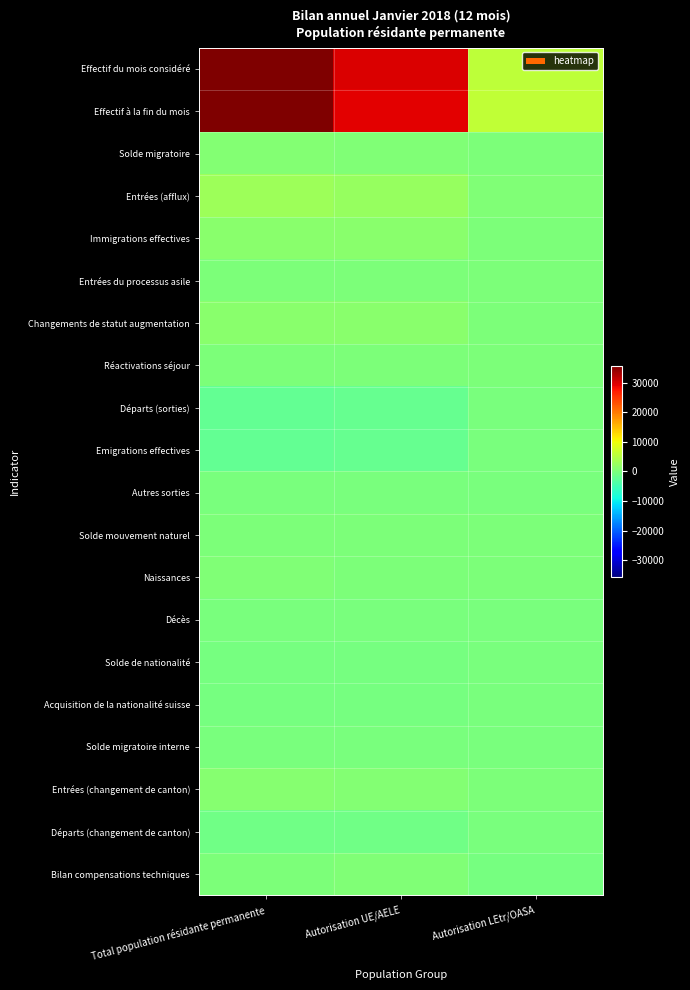

Reading left to right, extract all data points from this chart.

Effectif du mois considéré: Total population résidante permanente=35739	Autorisation UE/AELE=30146	Autorisation LEtr/OASA=5593
Effectif à la fin du mois: Total population résidante permanente=35466	Autorisation UE/AELE=29423	Autorisation LEtr/OASA=6043
Solde migratoire: Total population résidante permanente=789	Autorisation UE/AELE=552	Autorisation LEtr/OASA=237
Entrées (afflux): Total population résidante permanente=2830	Autorisation UE/AELE=2431	Autorisation LEtr/OASA=399
Immigrations effectives: Total population résidante permanente=1383	Autorisation UE/AELE=1262	Autorisation LEtr/OASA=121
Entrées du processus asile: Total population résidante permanente=186	Autorisation UE/AELE=2	Autorisation LEtr/OASA=184
Changements de statut augmentation: Total population résidante permanente=1261	Autorisation UE/AELE=1167	Autorisation LEtr/OASA=94
Réactivations séjour: Total population résidante permanente=140	Autorisation UE/AELE=115	Autorisation LEtr/OASA=25
Départs (sorties): Total population résidante permanente=-1968	Autorisation UE/AELE=-1811	Autorisation LEtr/OASA=-157
Emigrations effectives: Total population résidante permanente=-1958	Autorisation UE/AELE=-1801	Autorisation LEtr/OASA=-157
Autres sorties: Total population résidante permanente=-213	Autorisation UE/AELE=-183	Autorisation LEtr/OASA=-30
Solde mouvement naturel: Total population résidante permanente=190	Autorisation UE/AELE=147	Autorisation LEtr/OASA=43
Naissances: Total population résidante permanente=323	Autorisation UE/AELE=262	Autorisation LEtr/OASA=61
Décès: Total population résidante permanente=-133	Autorisation UE/AELE=-115	Autorisation LEtr/OASA=-18
Solde de nationalité: Total population résidante permanente=-459	Autorisation UE/AELE=-288	Autorisation LEtr/OASA=-171
Acquisition de la nationalité suisse: Total population résidante permanente=-459	Autorisation UE/AELE=-288	Autorisation LEtr/OASA=-171
Solde migratoire interne: Total population résidante permanente=-248	Autorisation UE/AELE=-149	Autorisation LEtr/OASA=-99
Entrées (changement de canton): Total population résidante permanente=848	Autorisation UE/AELE=787	Autorisation LEtr/OASA=61
Départs (changement de canton): Total population résidante permanente=-1096	Autorisation UE/AELE=-936	Autorisation LEtr/OASA=-160
Bilan compensations techniques: Total population résidante permanente=1	Autorisation UE/AELE=461	Autorisation LEtr/OASA=-460